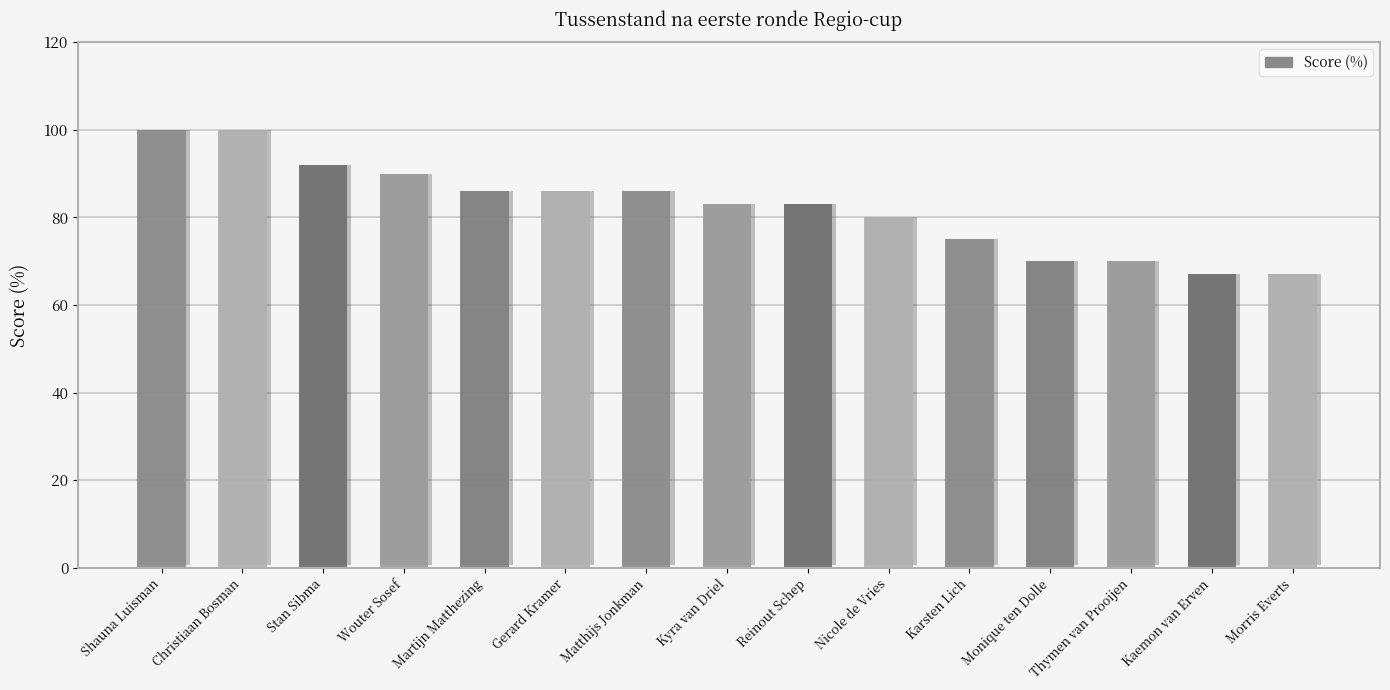

Does the chart contain any negative values?

No